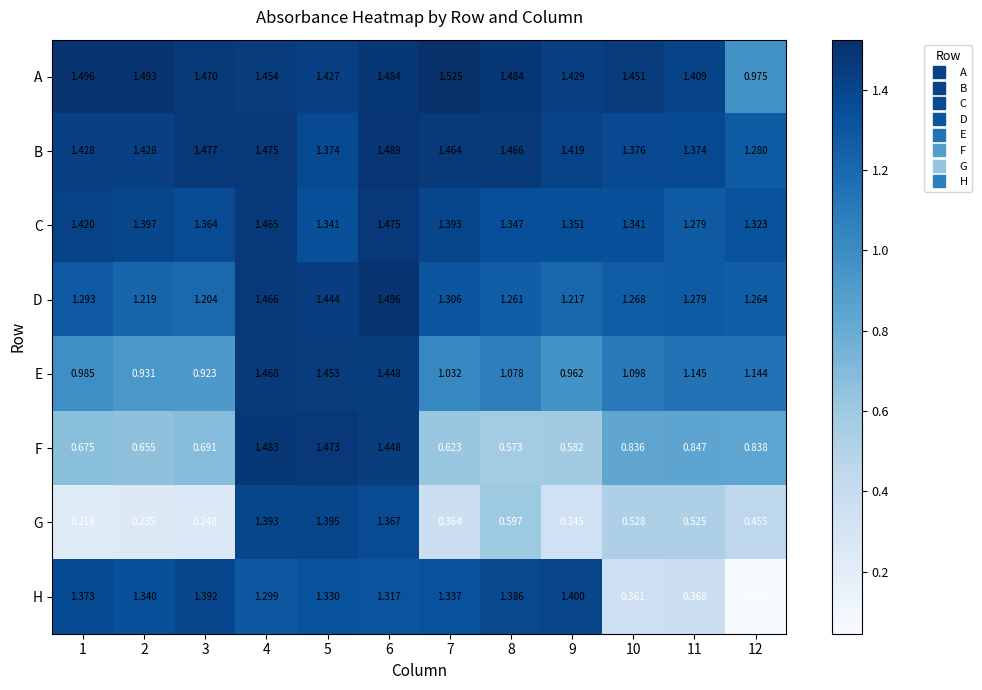

What is the total value across all series at 5?

11.2